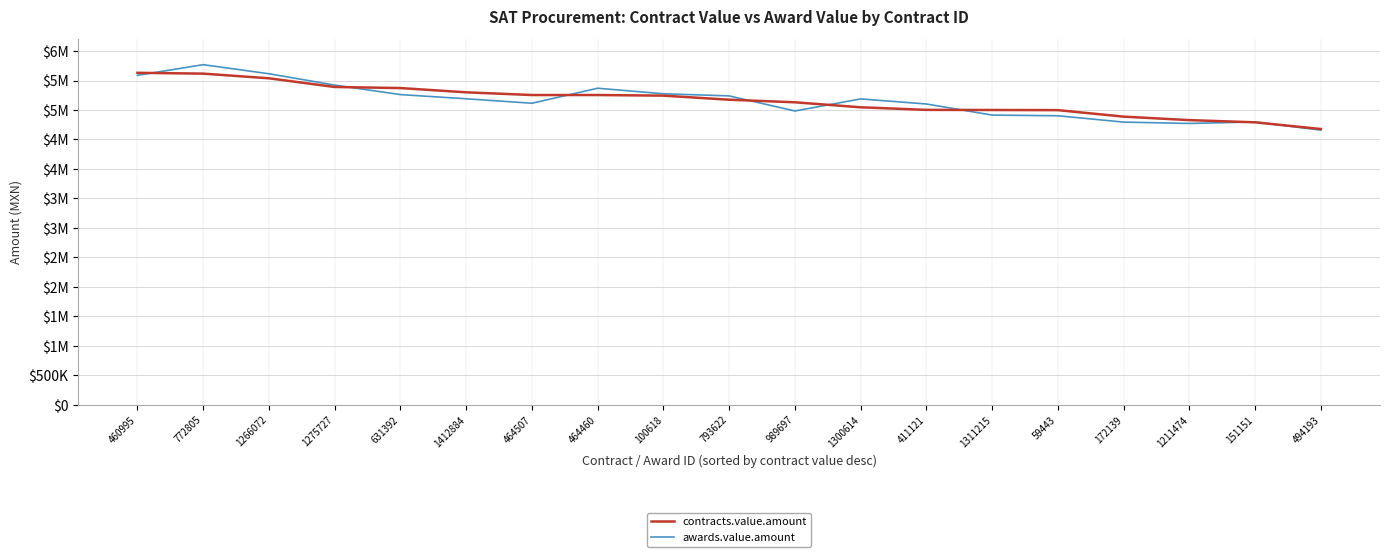

After their last crossing, which series has the higher values: awards.value.amount or contracts.value.amount?

contracts.value.amount